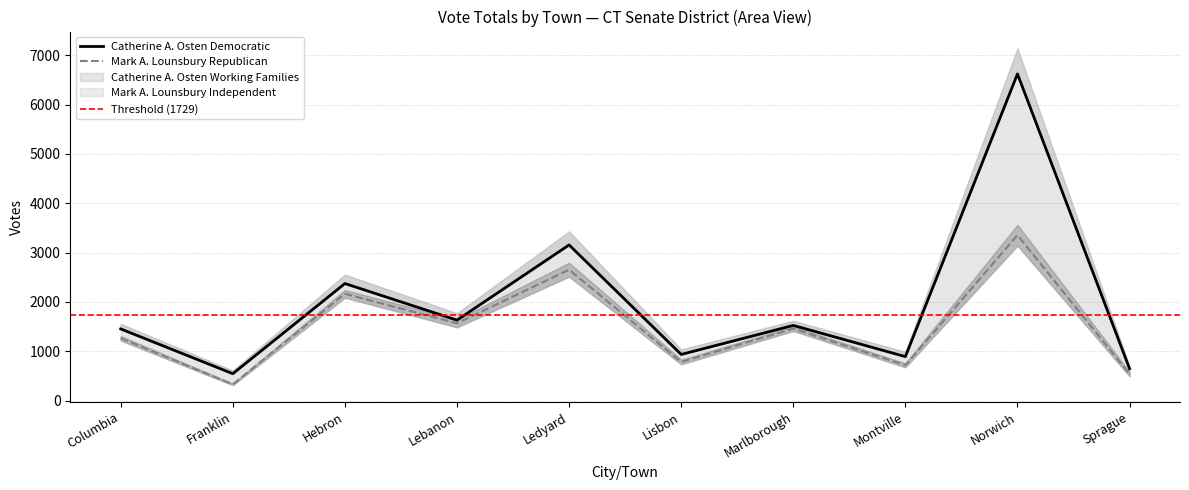

True or false: Catherine A. Osten Democratic and Mark A. Lounsbury Republican cross at least once.

False